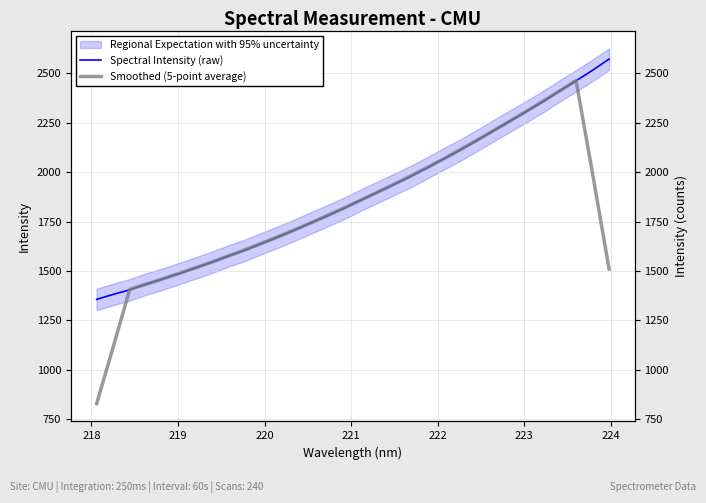

Reading left to right, what are all the values shown in this chart?

Spectral Intensity (raw): 1356.2	1381.1	1404.5	1433.9	1459.0	1486.9	1515.7	1544.8	1576.8	1605.8	1639.7	1672.8	1707.7	1744.6	1780.8	1817.9	1859.6	1899.2	1938.3	1977.8	2022.2	2067.4	2111.8	2160.1	2209.4	2258.5	2306.4	2356.4	2410.4	2461.8	2515.0	2571.6
Smoothed (5-point average): 828.4	1115.1	1407.0	1433.1	1460.0	1488.1	1516.7	1546.0	1576.6	1608.0	1640.6	1674.1	1709.1	1744.8	1782.1	1820.4	1859.2	1898.6	1939.4	1981.0	2023.5	2067.9	2114.2	2161.4	2209.2	2258.2	2308.2	2358.7	2410.0	2463.0	1991.8	1509.7